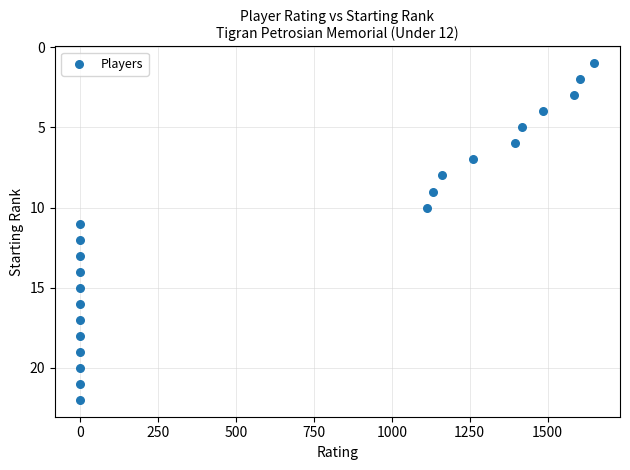

What is the range of X values (max minus min)?

1650